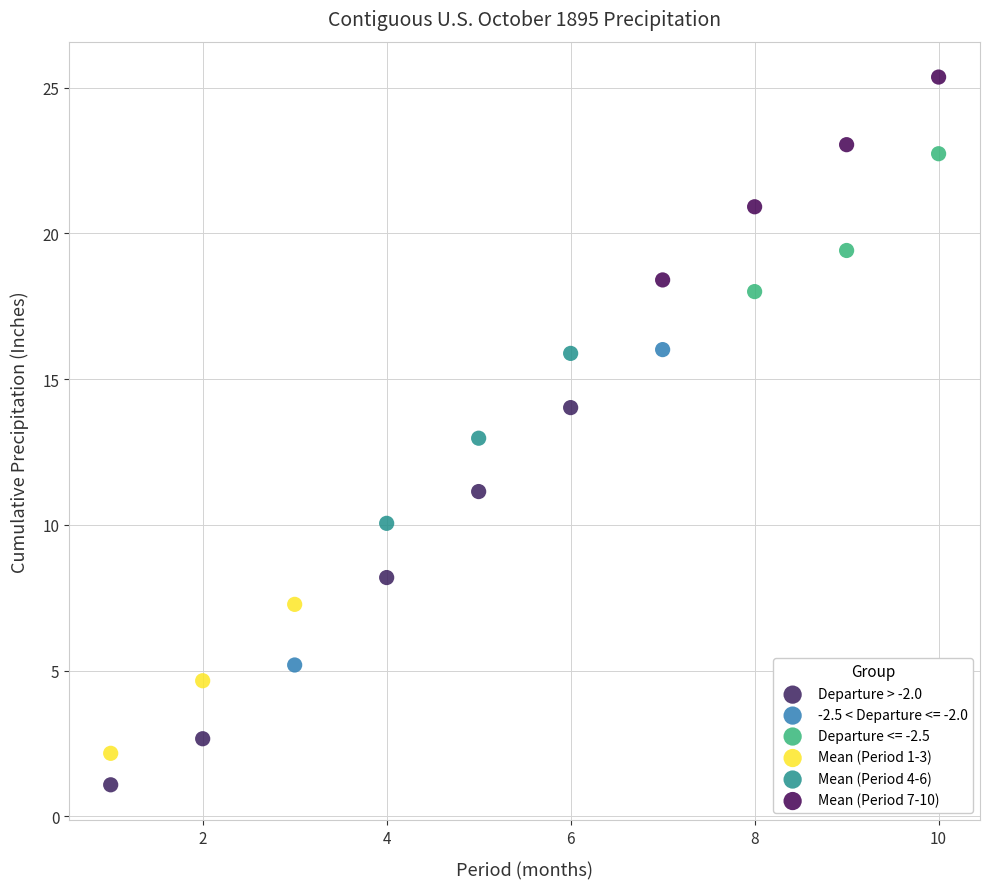

What are all the series names shown in the legend?

Departure > -2.0, -2.5 < Departure <= -2.0, Departure <= -2.5, Mean (Period 1-3), Mean (Period 4-6), Mean (Period 7-10)